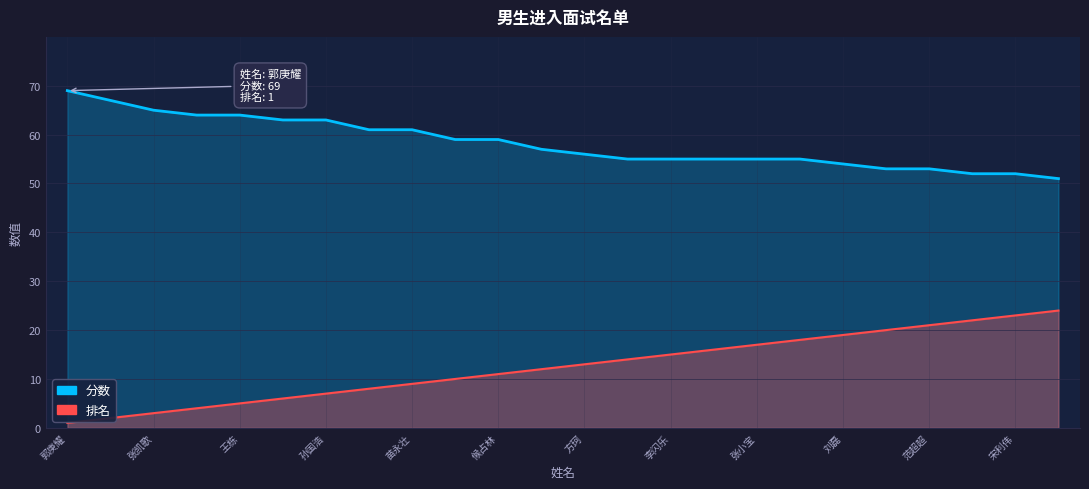

What are all the series names shown in the legend?

分数, 排名